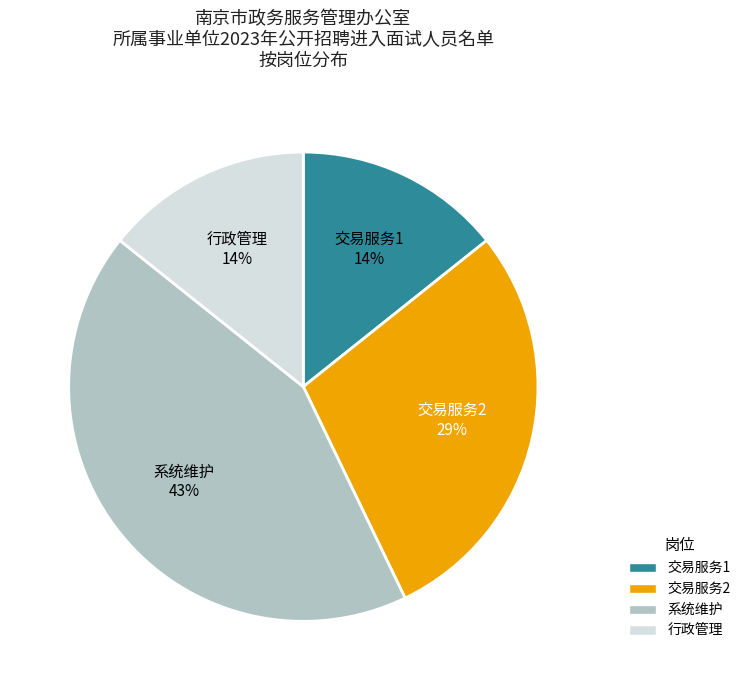

To the nearest percent, what is the average slice percentage?

25%